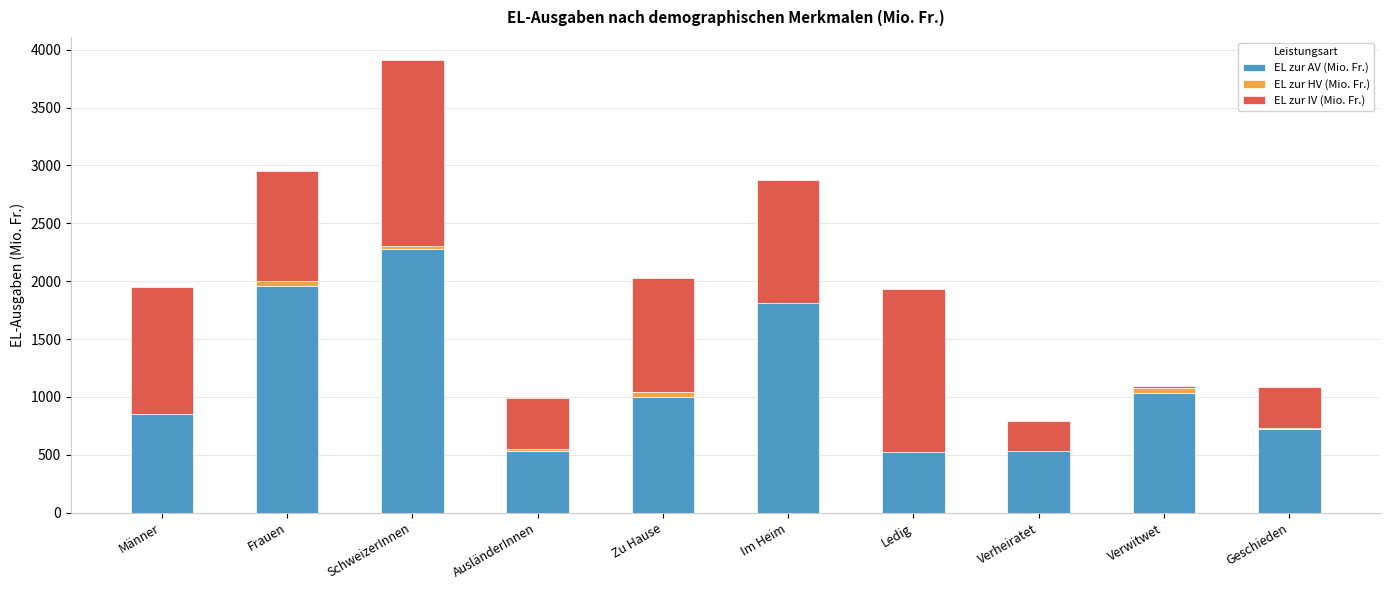

Is it true that EL zur AV (Mio. Fr.) equals 523.3 at Ledig?

True